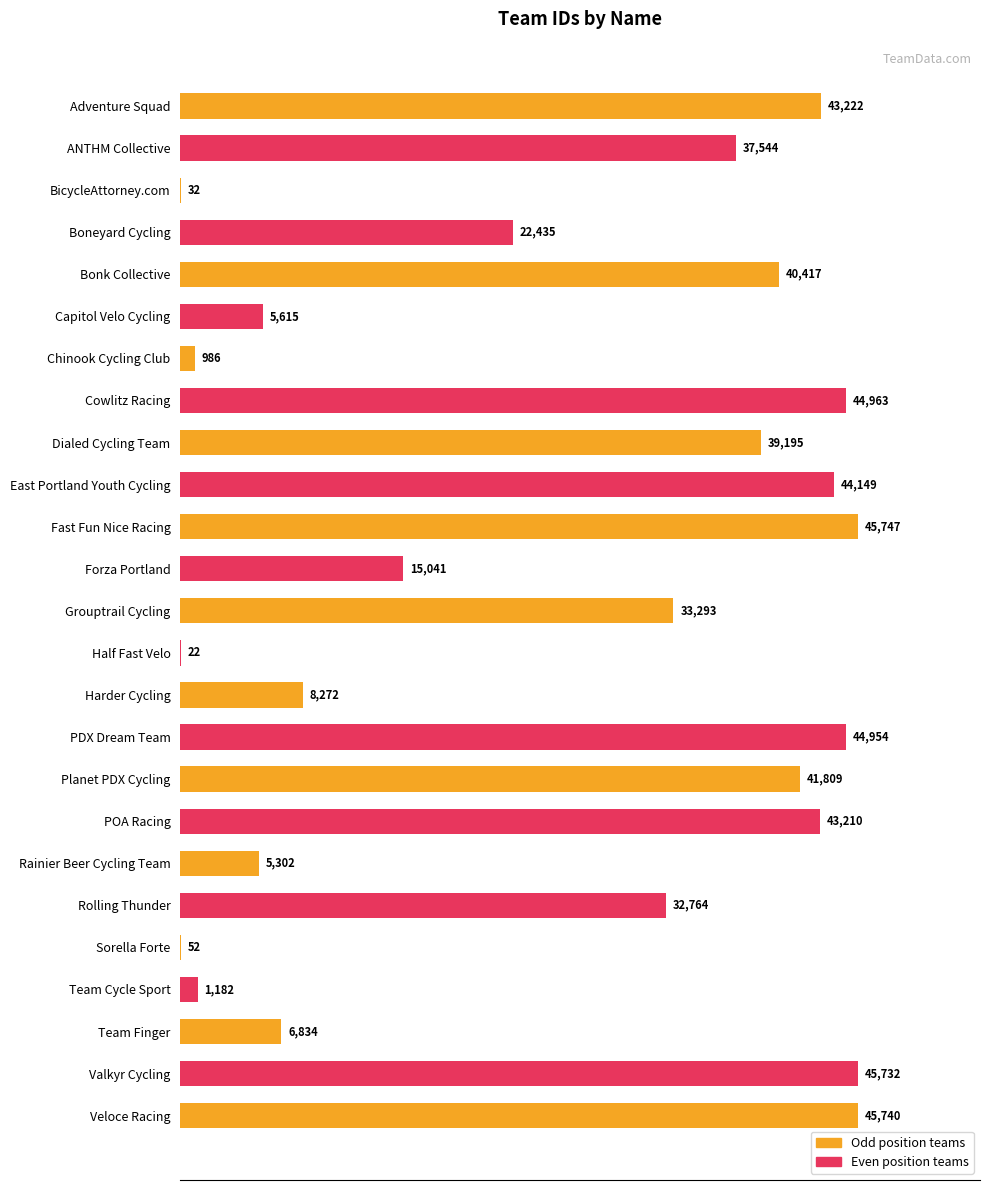

At which category does the chart reach its peak across all series?

Fast Fun Nice Racing